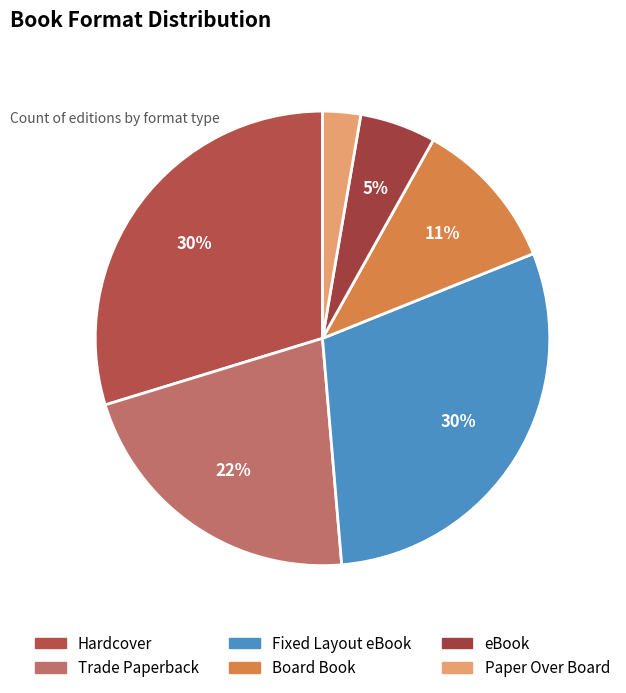

Do Hardcover and eBook together represent more than half of the pie?

No